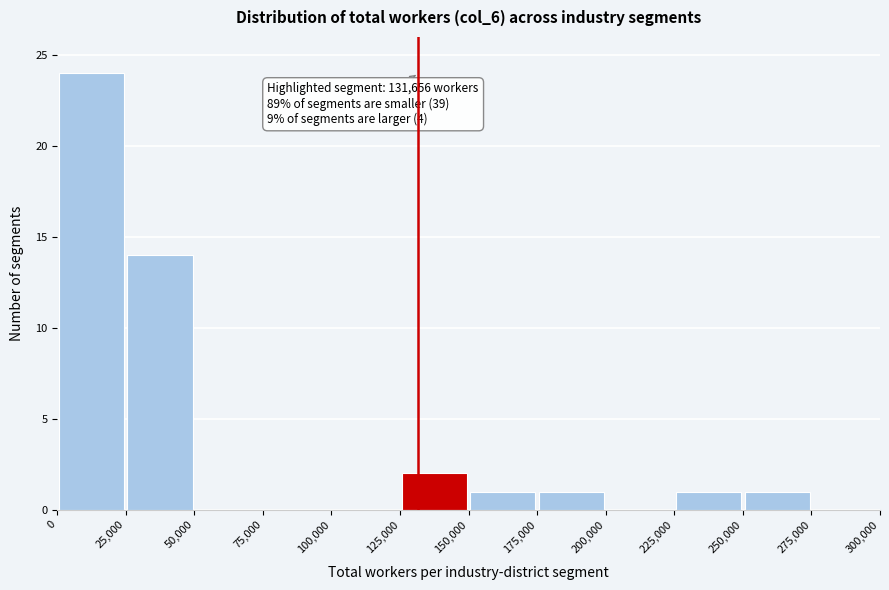

Over which range of the x-axis is the bar tallest?

0 to 25,000